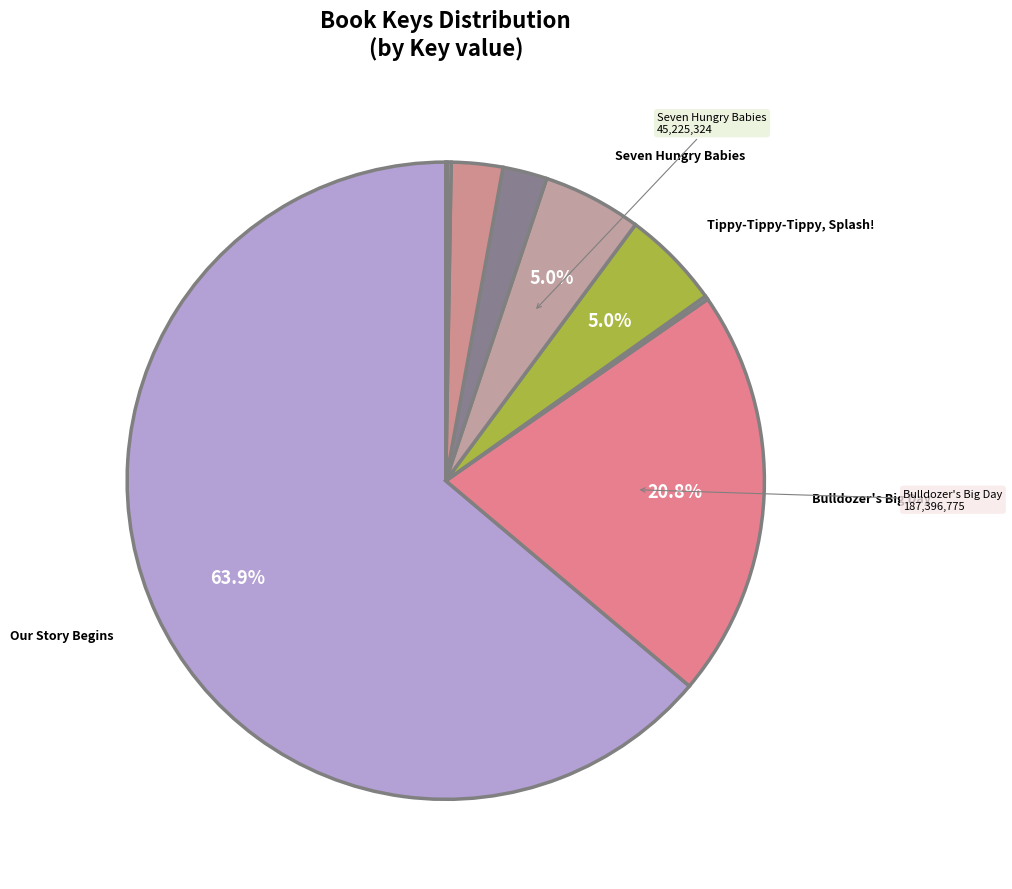

Is there a majority slice in this chart?

Yes